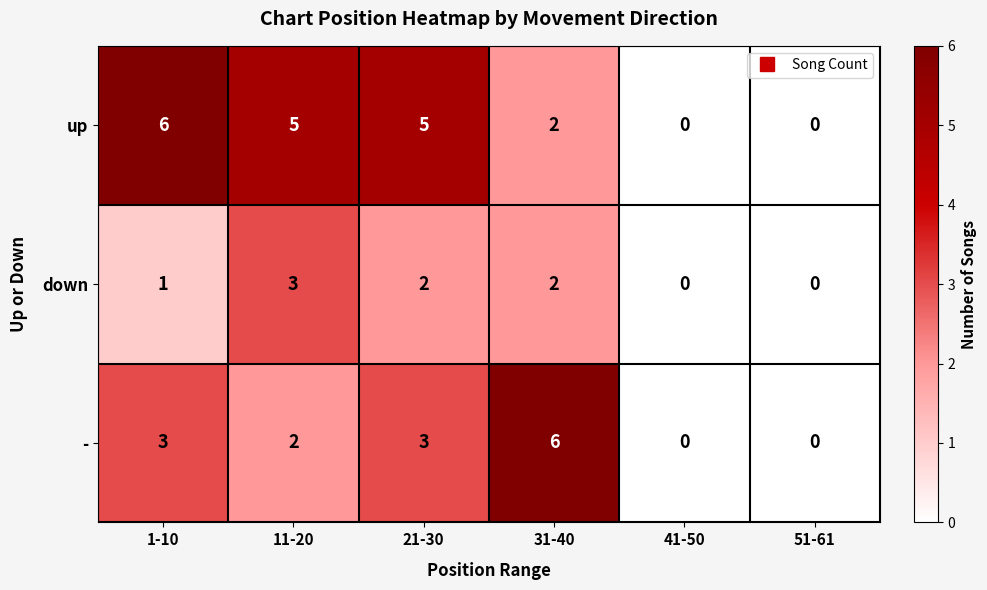

Which series changed the most between 1-10 and 31-40?

up